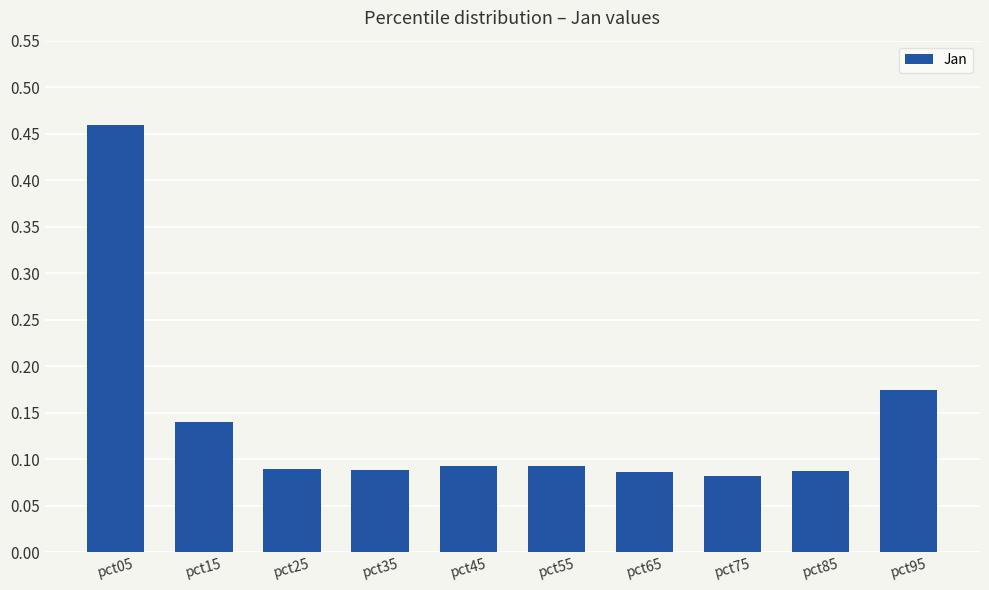

Count the values in the range 0 to 1.

10